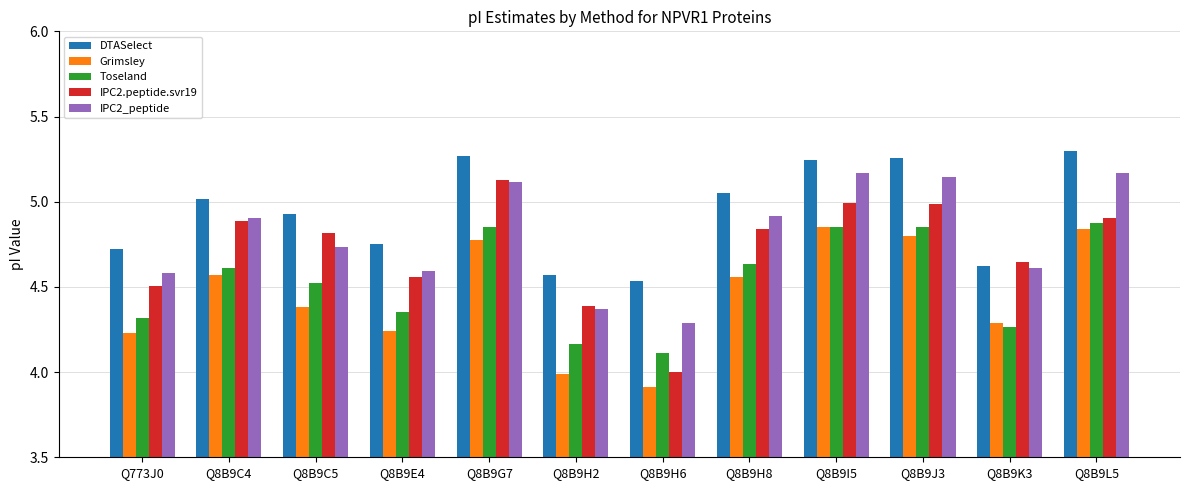

Which series has the largest total across all categories?

DTASelect